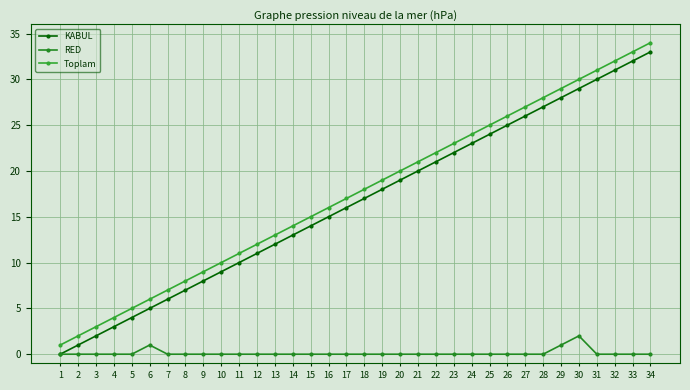

Between 8 and 13, which is larger?

13